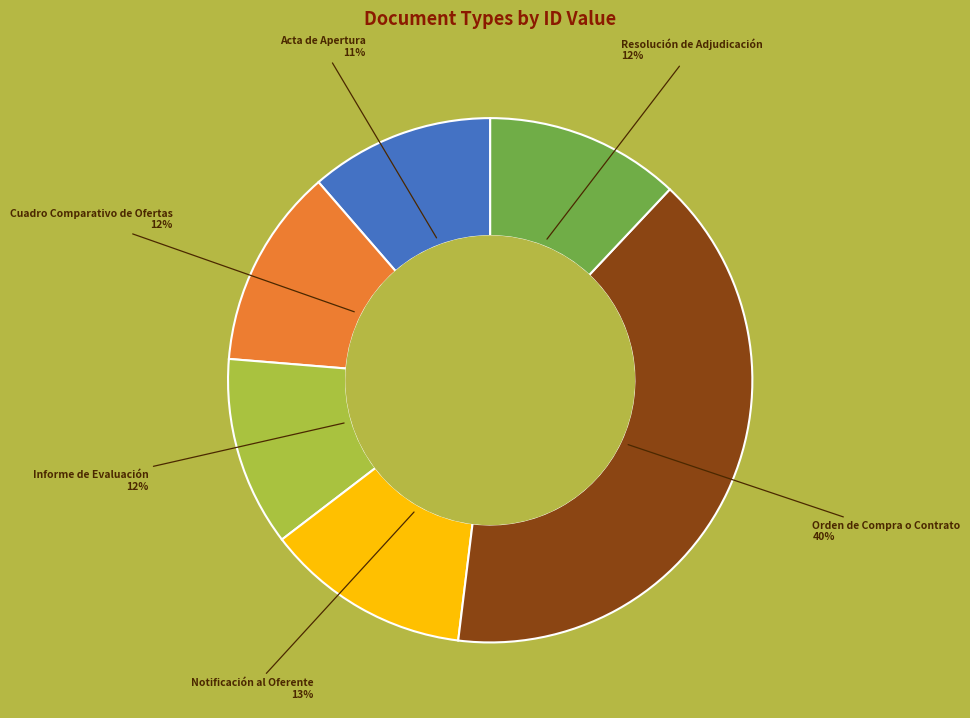

Does any single category account for the majority?

No